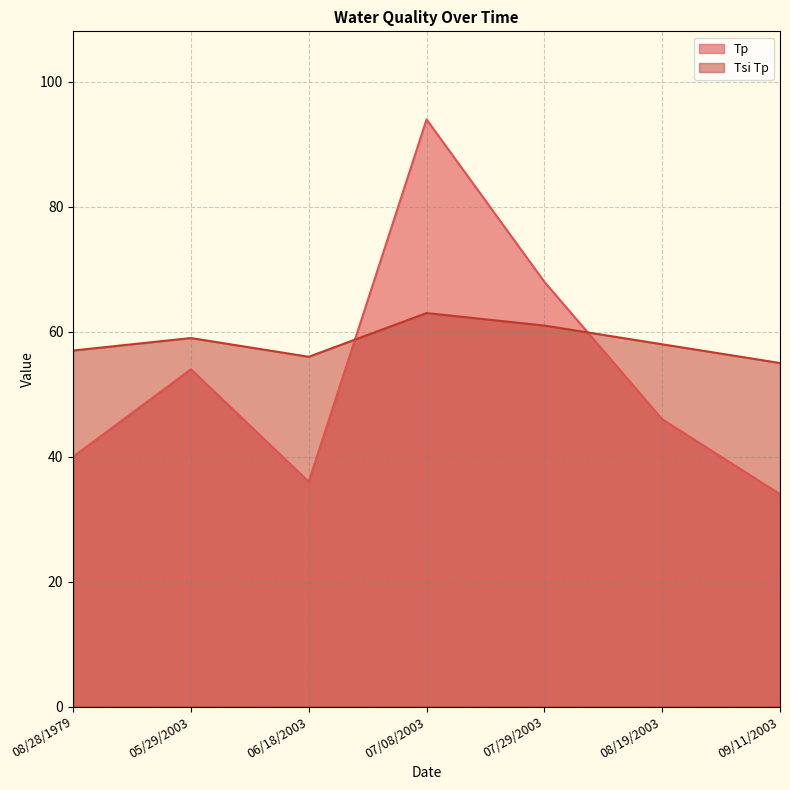

After their last crossing, which series has the higher values: Tp or Tsi Tp?

Tsi Tp